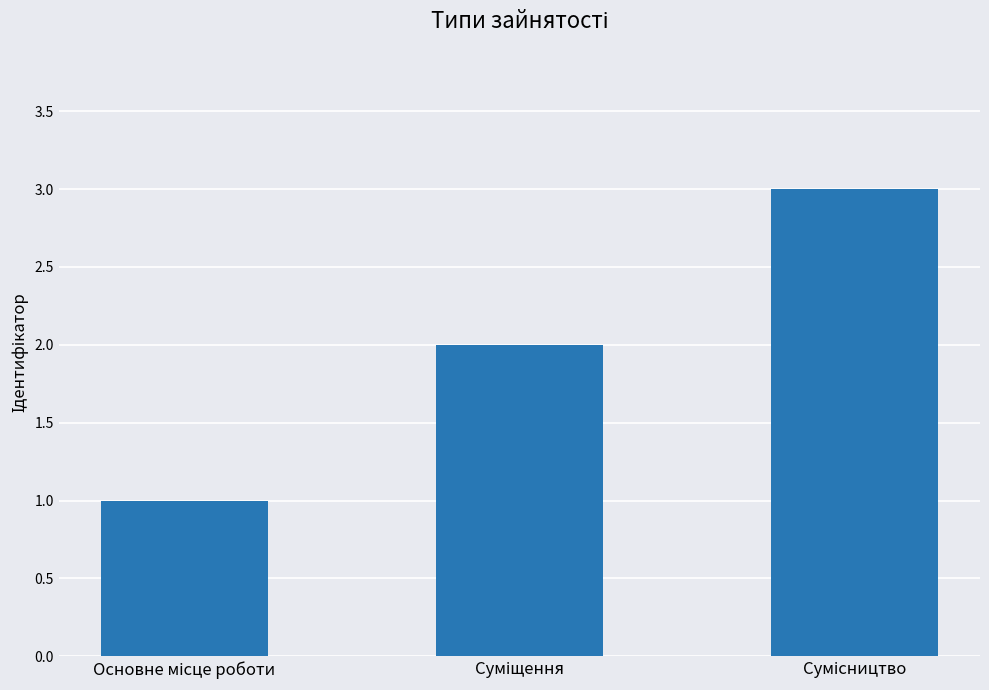

What is the greatest value displayed?

3